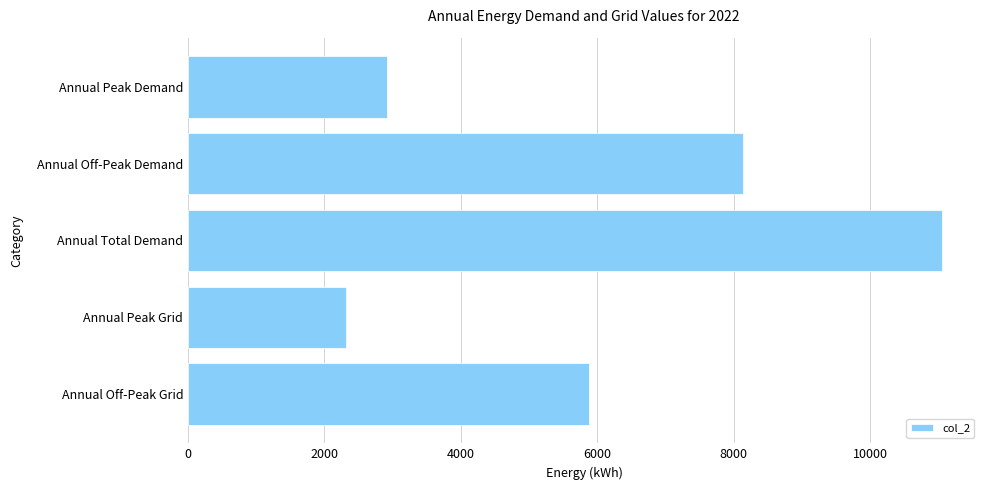

Count the number of values greater than 5875.

3